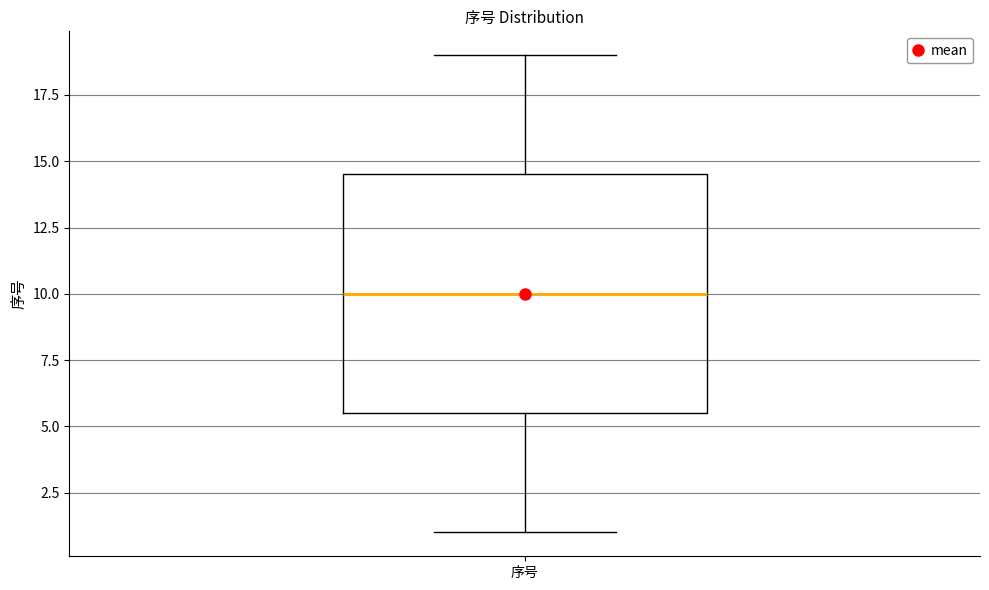

Where is the lower edge of the box for 序号 on the y-axis? The values are not printed on the chart, so give them approximately, as read against the axis.

5.5